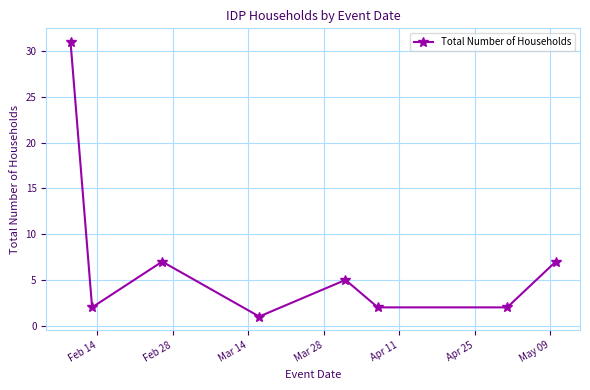

True or false: the data has more than 0 interior local peaks.

True